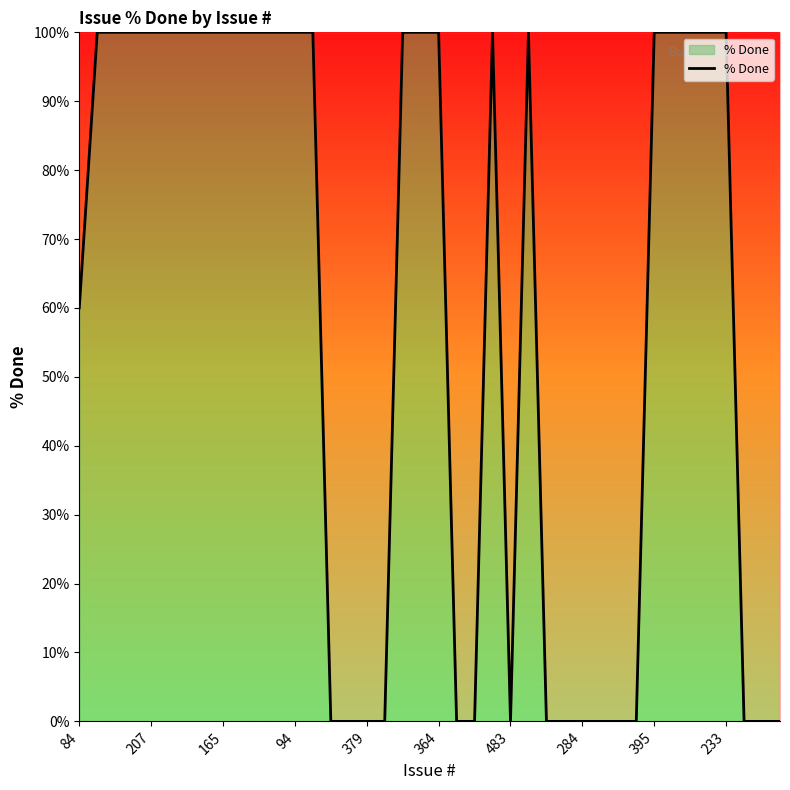

What is the difference between the maximum and minimum values?

100